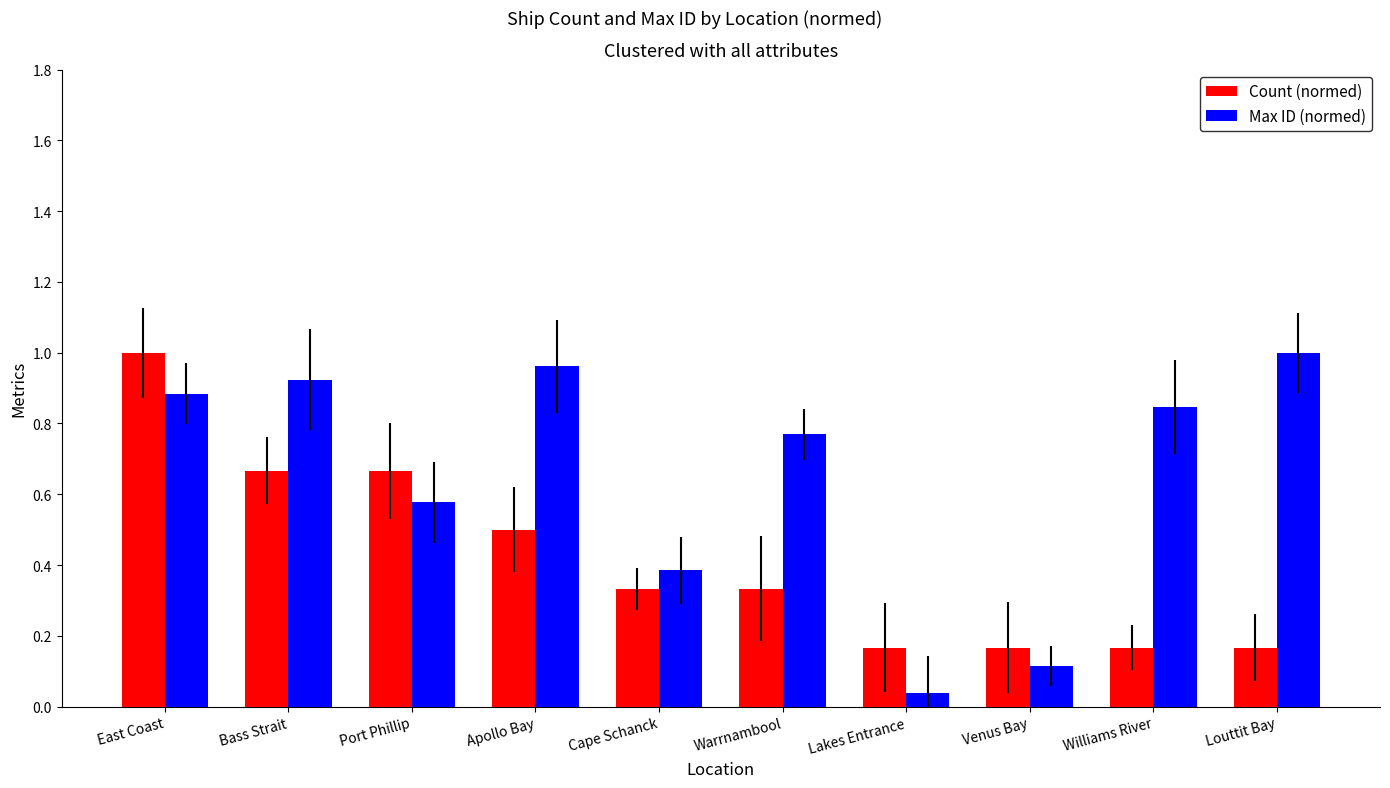

What is the spread (max minus min) of values at East Coast?

0.1